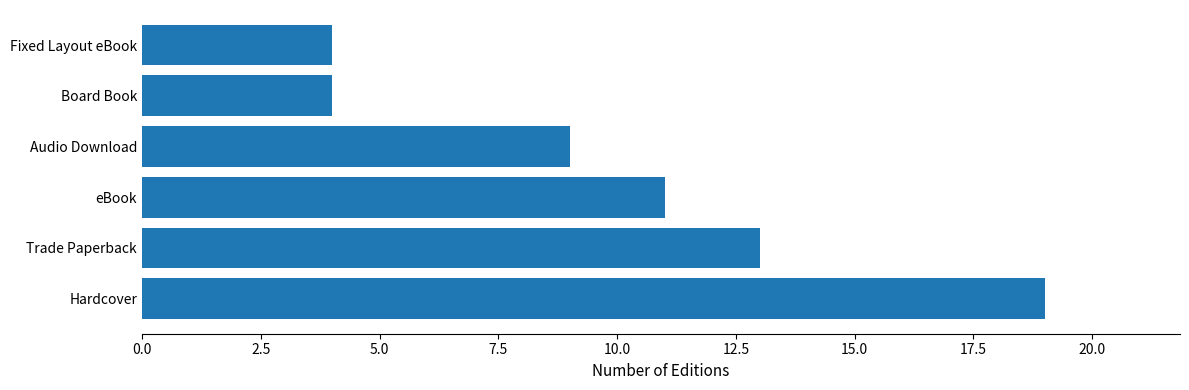

Which has a higher value, Trade Paperback or eBook?

Trade Paperback